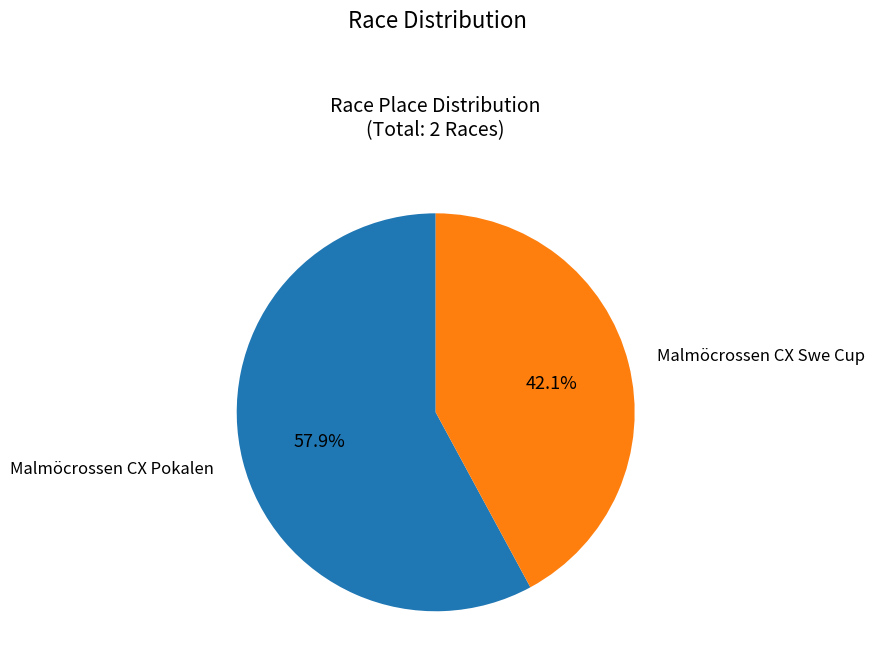

Does any single category account for the majority?

Yes